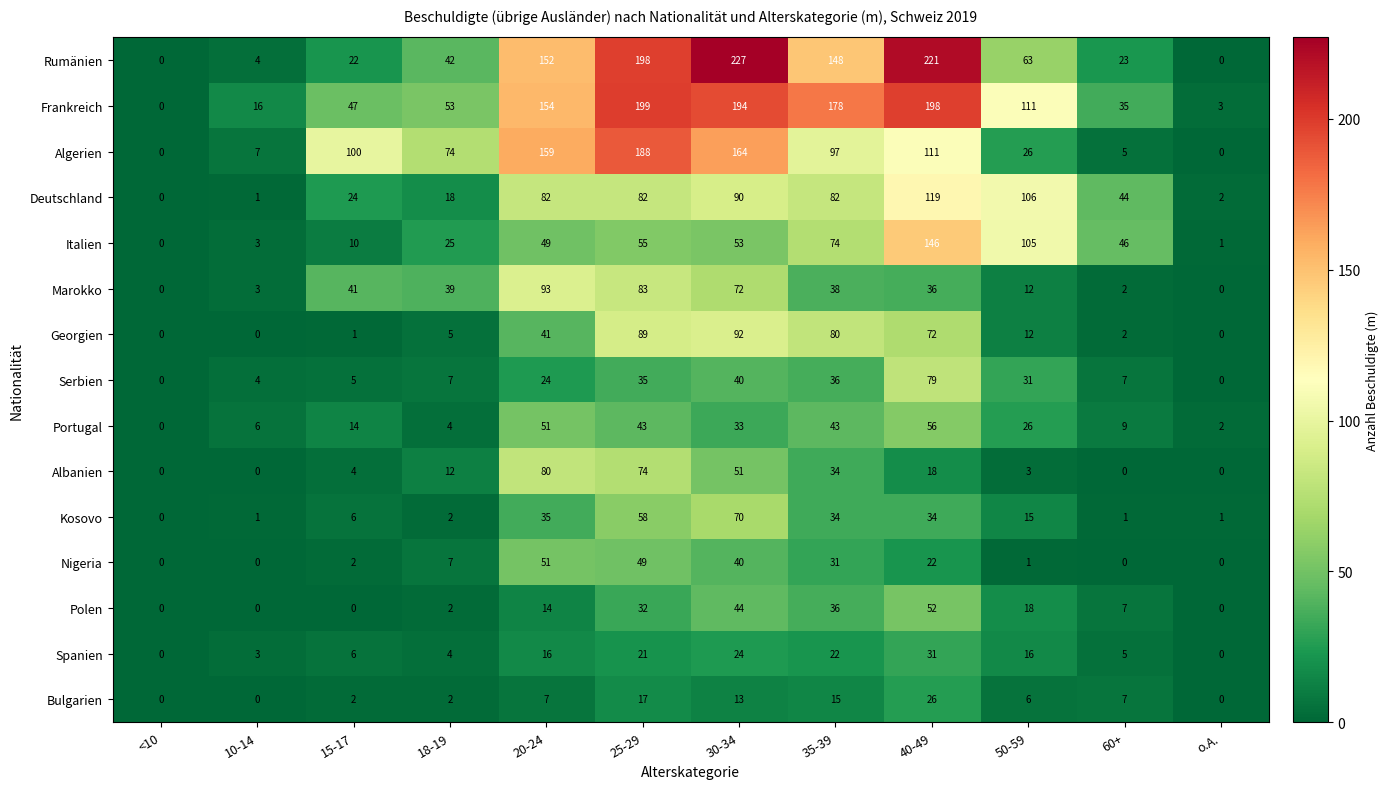

What is the difference between the Spanien values at o.A. and 60+?

5